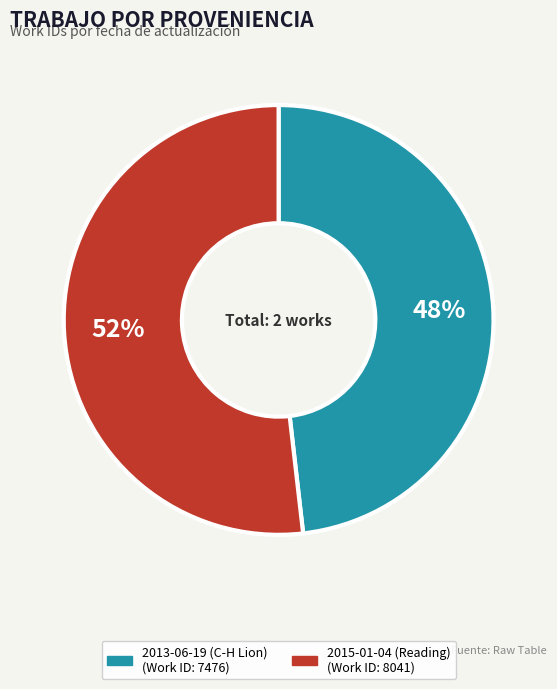

Which category has the biggest portion of the pie?

2015-01-04 (Reading)